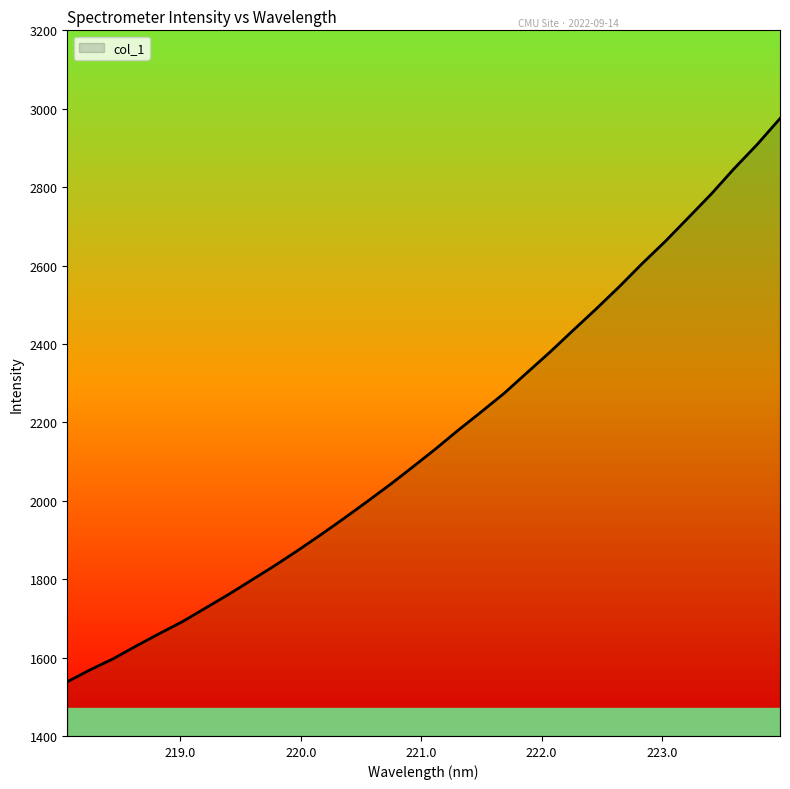

What is the maximum value shown in the chart?

2975.0